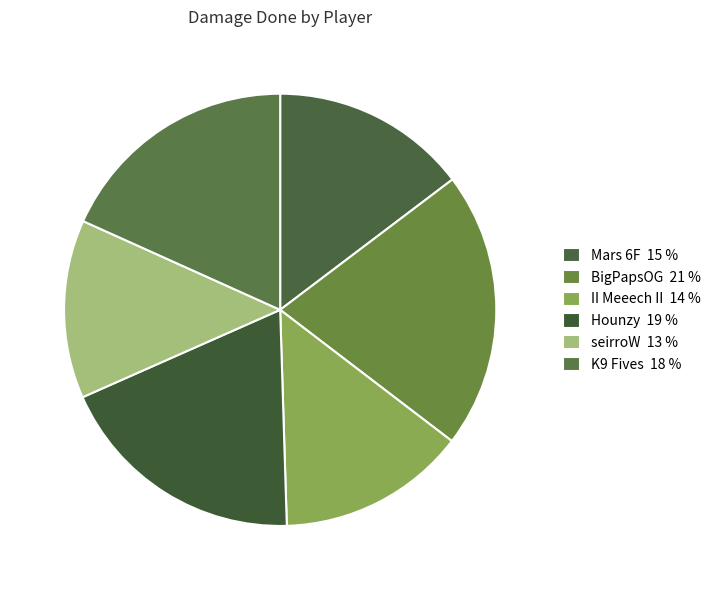

How many segments does this pie chart have?

6